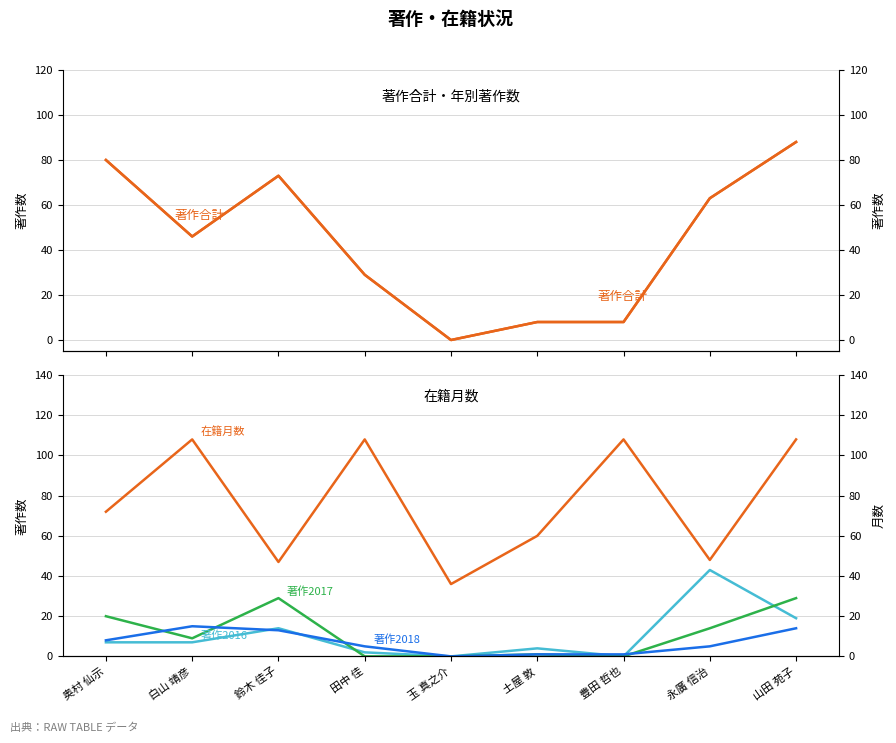

Reading left to right, transcribe all the data shown in this chart.

著作合計: 奥村 仙示=80	白山 靖彦=46	鈴木 佳子=73	田中 佳=29	玉 真之介=0	土屋 敦=8	豊田 哲也=8	永廣 信治=63	山田 苑子=88
著作2016: 奥村 仙示=7	白山 靖彦=7	鈴木 佳子=14	田中 佳=2	玉 真之介=0	土屋 敦=4	豊田 哲也=0	永廣 信治=43	山田 苑子=19
著作2017: 奥村 仙示=20	白山 靖彦=9	鈴木 佳子=29	田中 佳=0	玉 真之介=0	土屋 敦=1	豊田 哲也=0	永廣 信治=14	山田 苑子=29
著作2018: 奥村 仙示=8	白山 靖彦=15	鈴木 佳子=13	田中 佳=5	玉 真之介=0	土屋 敦=1	豊田 哲也=1	永廣 信治=5	山田 苑子=14
在籍月数: 奥村 仙示=72	白山 靖彦=108	鈴木 佳子=47	田中 佳=108	玉 真之介=36	土屋 敦=60	豊田 哲也=108	永廣 信治=48	山田 苑子=108